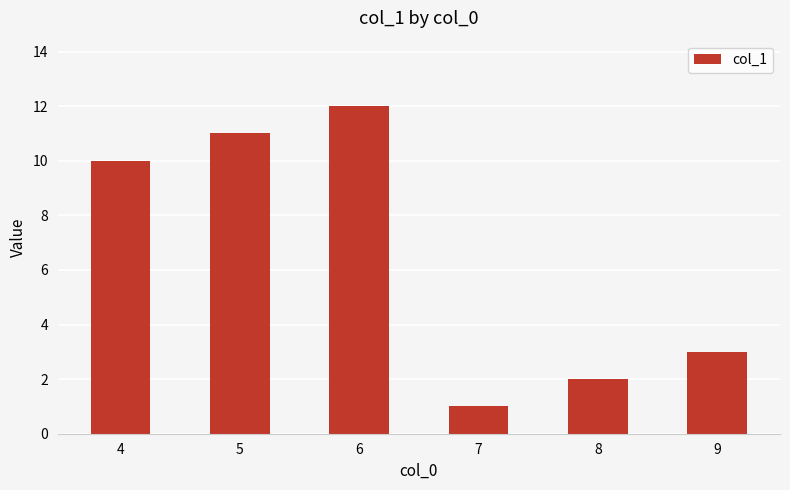

What is the change in value from 6 to 7?

-11